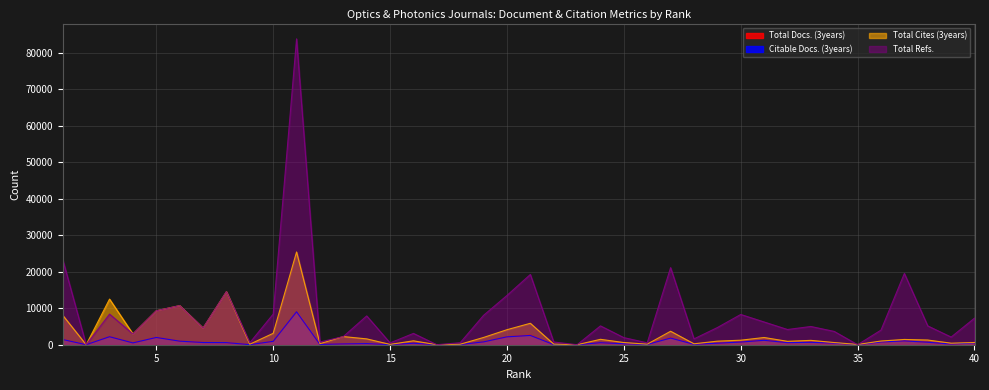

Does the chart display data point markers on the line(s)?

No